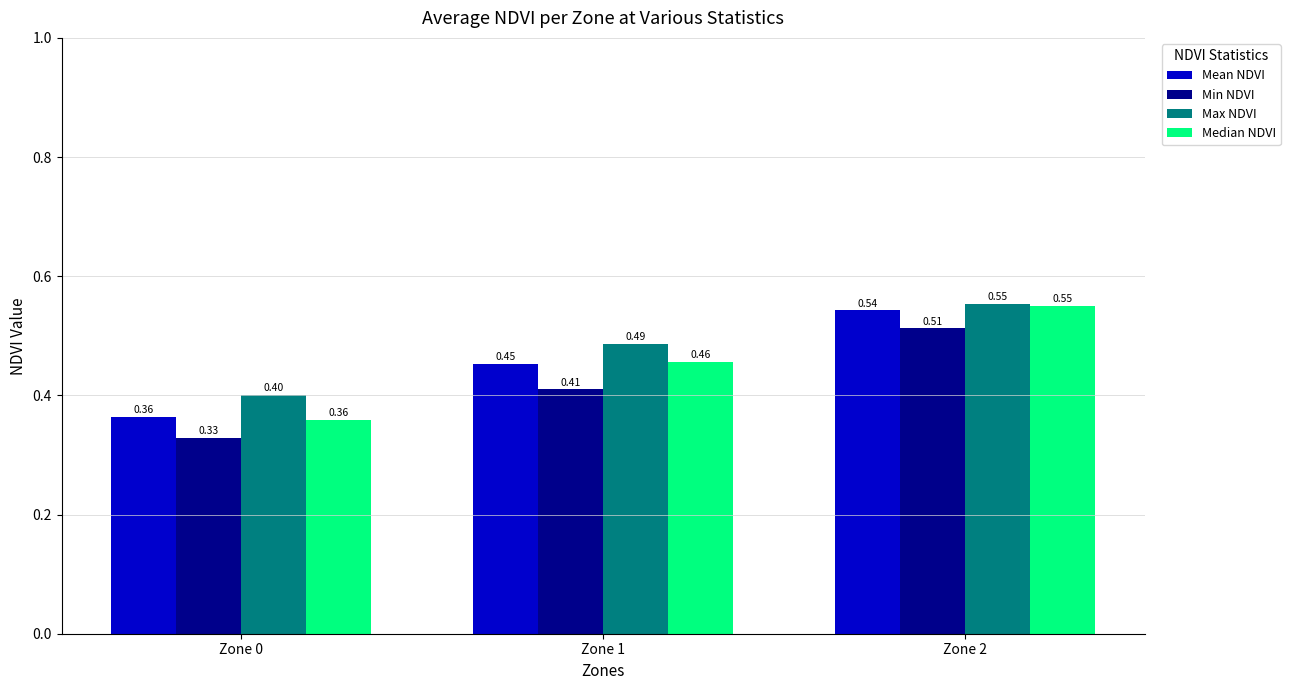

Which series has the largest total across all categories?

Max NDVI